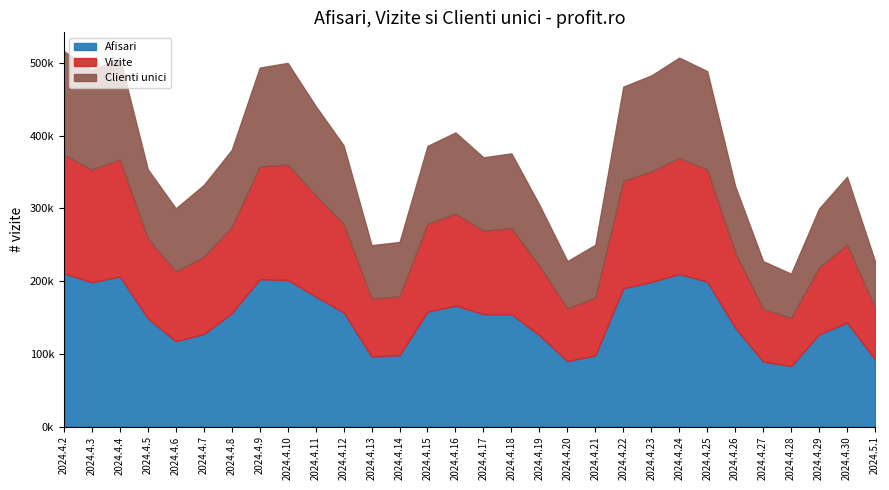

Reading right to left, extract all data points from this chart.

Afisari: 92223	143041	126909	83218	89455	136114	199383	209888	198822	190280	98075	89997	125673	154478	154662	166480	158071	98217	96333	157095	178939	201694	202576	155855	127301	117467	148772	206489	198549	210876
Vizite: 71139	107213	92173	66215	72271	103602	154195	159590	152077	147692	79521	72433	95560	118569	114788	126363	120993	80915	79720	121981	139047	158924	155249	118651	106326	95964	110056	160956	155126	162943
Clienti unici: 63973	93462	80891	60860	65790	91093	135454	138093	132146	129681	72521	65212	83823	102788	100959	111814	107106	74789	73458	107823	123016	139714	135990	106200	98734	86758	95174	139288	136616	142746